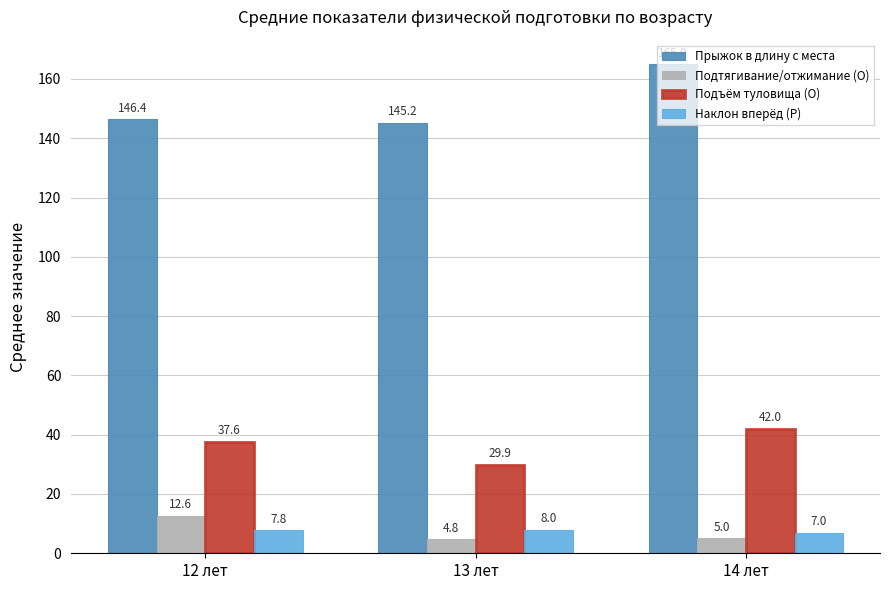

Reading left to right, what are all the values shown in this chart?

Прыжок в длину с места: 146.4	145.2	165.0
Подтягивание/отжимание (О): 12.6	4.8	5.0
Подъём туловища (О): 37.6	29.9	42.0
Наклон вперёд (Р): 7.8	8.0	7.0